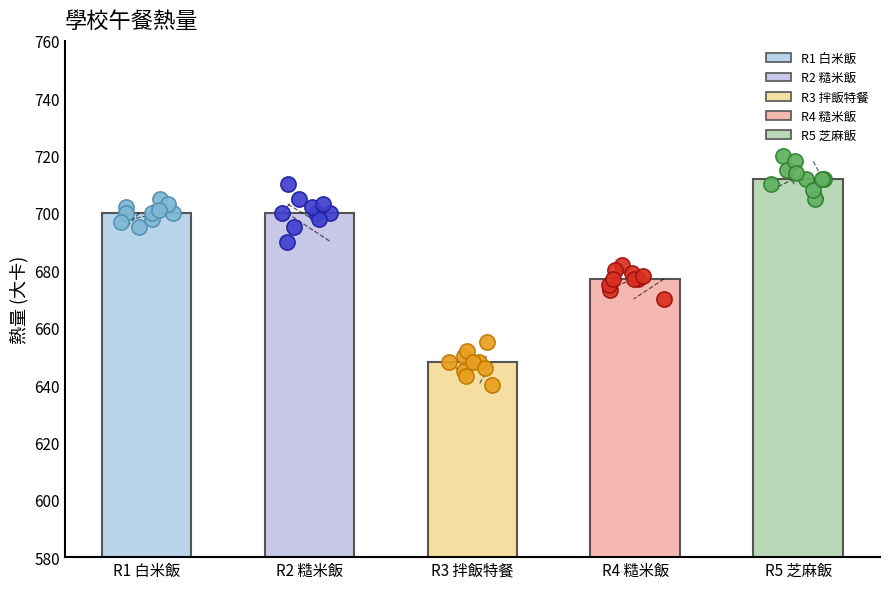

Between R2 糙米飯 and R3 拌飯特餐, which is larger?

R2 糙米飯